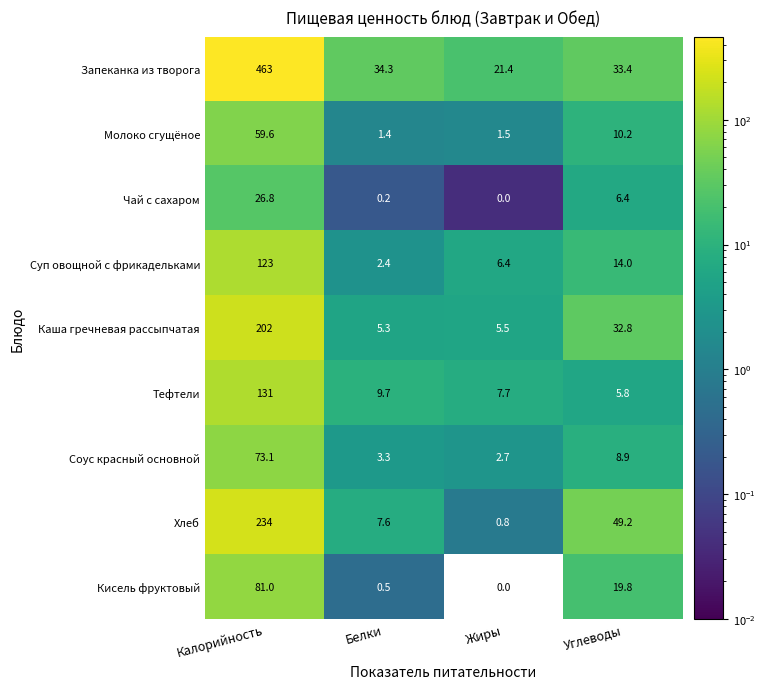

Count the number of data series in this chart.

9